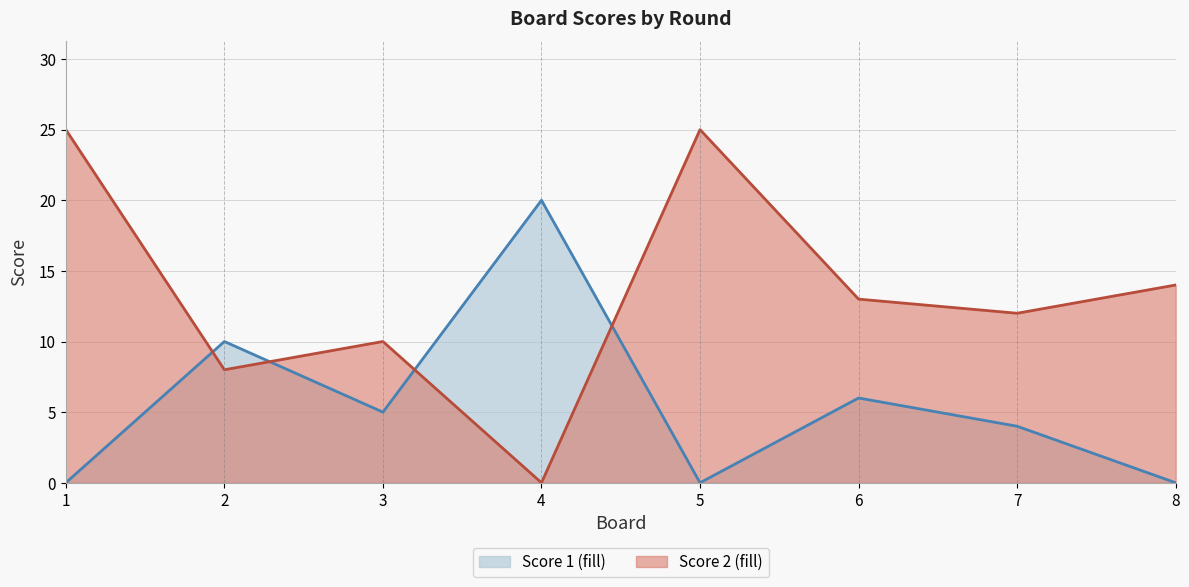

What is the total value across all series at 3?

15